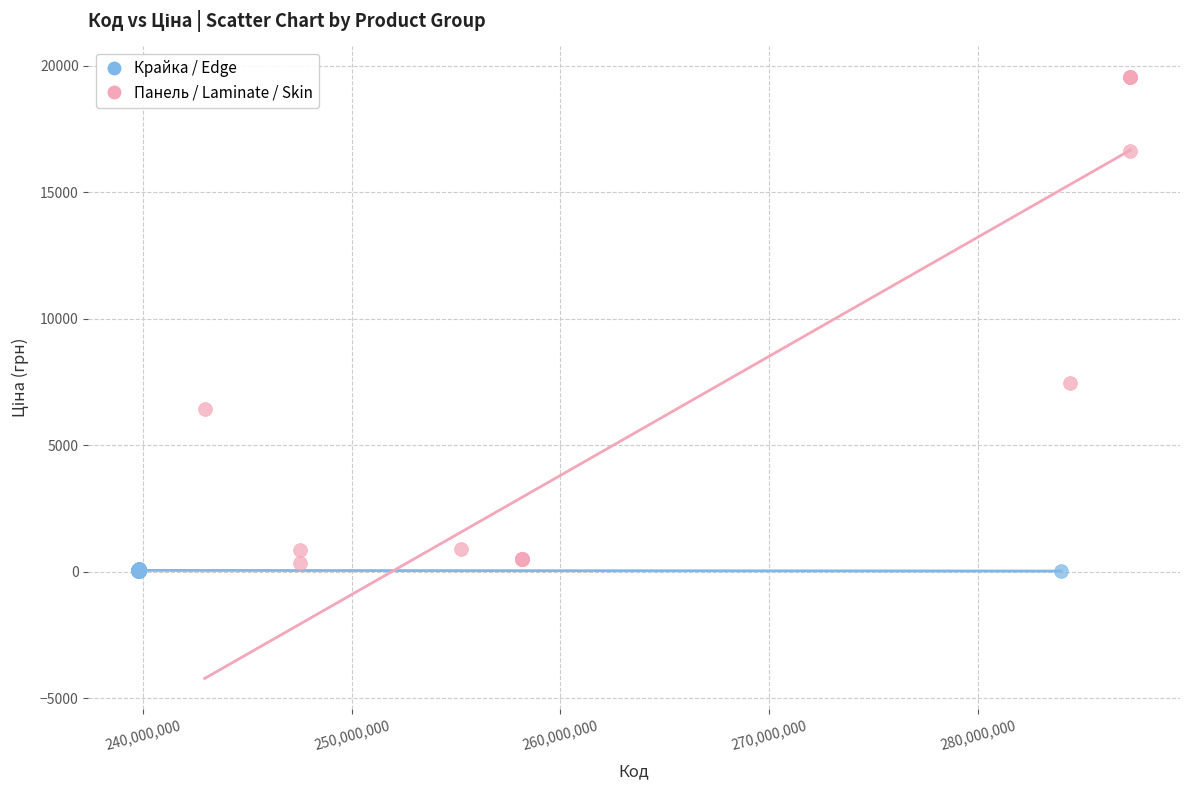

Which series reaches the minimum Y coordinate?

Крайка / Edge